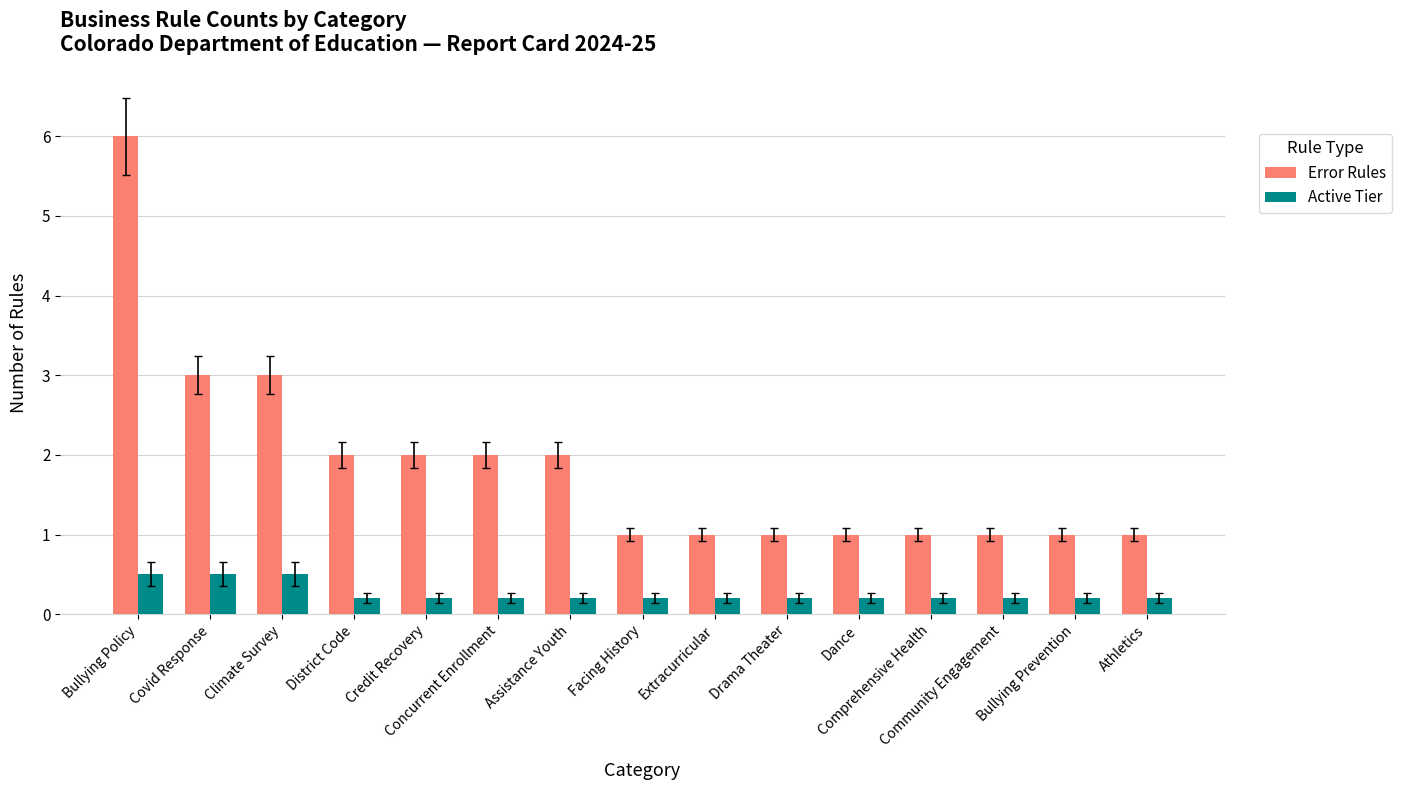

Does the chart contain stacked bars?

No